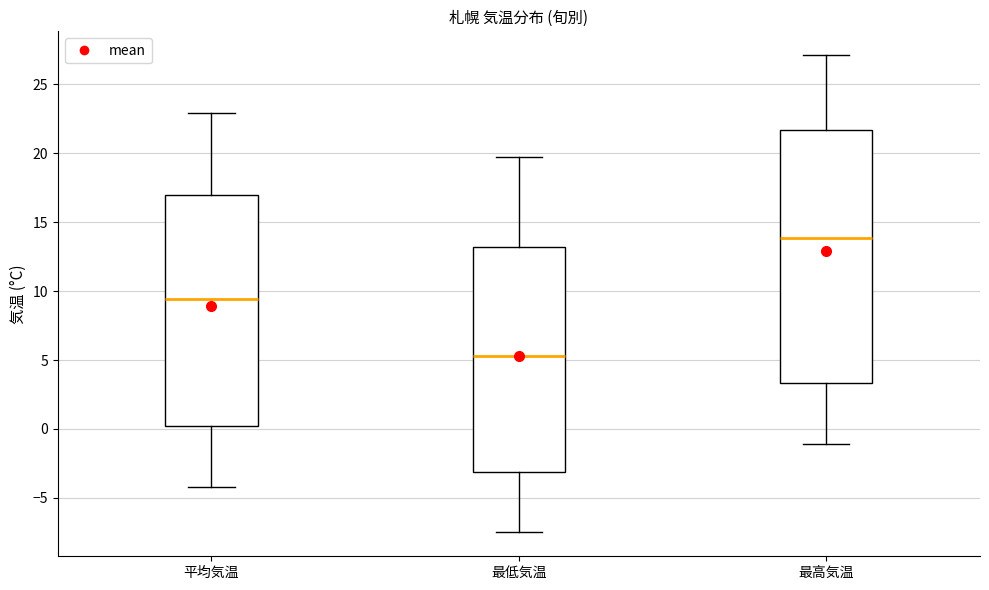

Reading left to right, read every box against the y-axis: the position of its median line, the range the box covers, and the ends of its whiskers. The values are not printed on the chart, so give them approximately, as read against the axis.

平均気温: median 9.5, box 0.0 to 17.0, whiskers -4.0 to 23.0
最低気温: median 5.5, box -3.0 to 13.0, whiskers -7.5 to 19.5
最高気温: median 14.0, box 3.5 to 21.5, whiskers -1.0 to 27.0